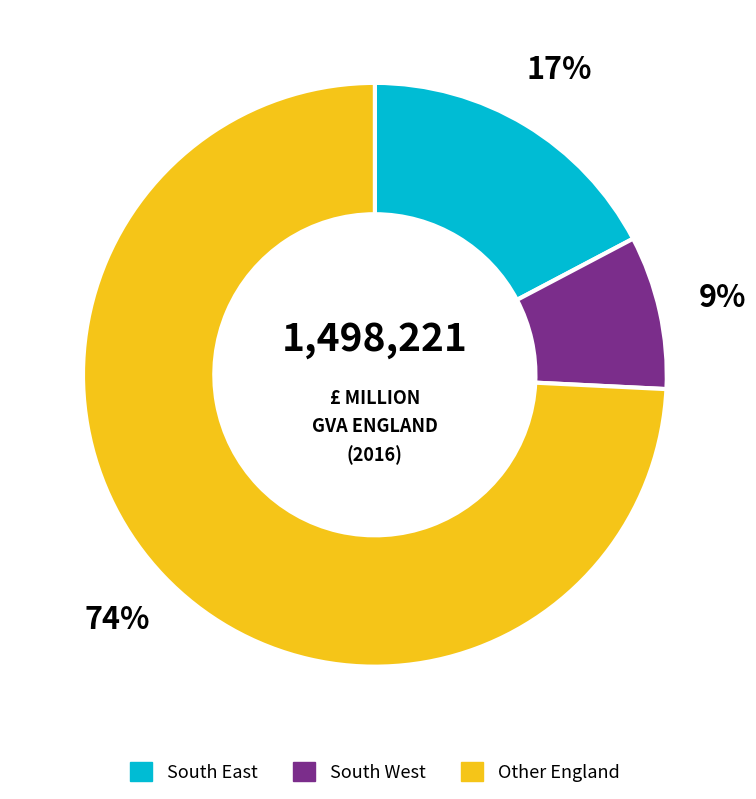

Do South East and Other England together represent more than half of the pie?

Yes